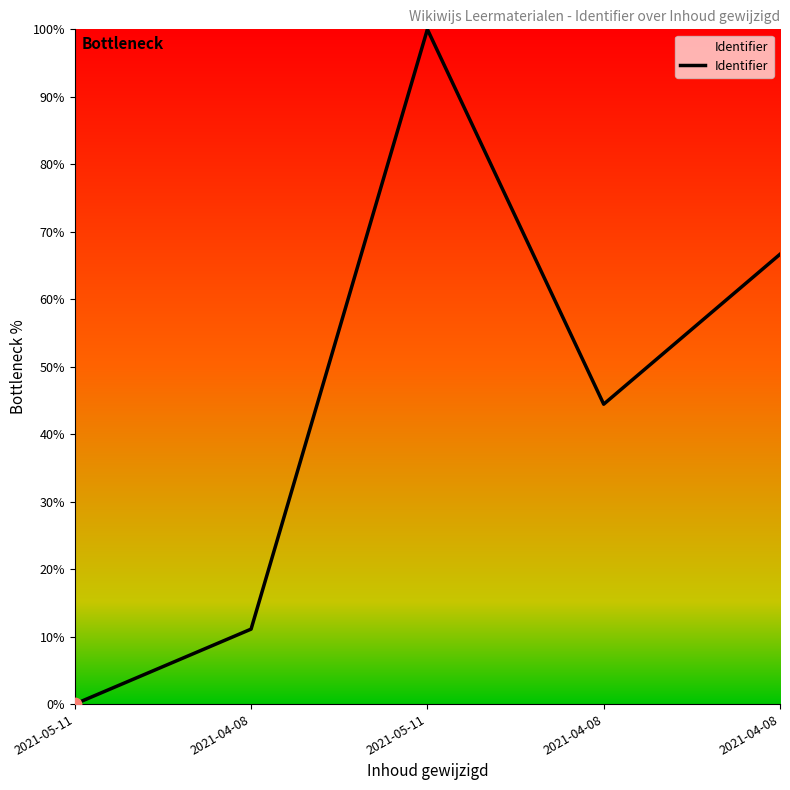

What is the change in value from 2021-05-11 to 2021-04-08?

-55.6